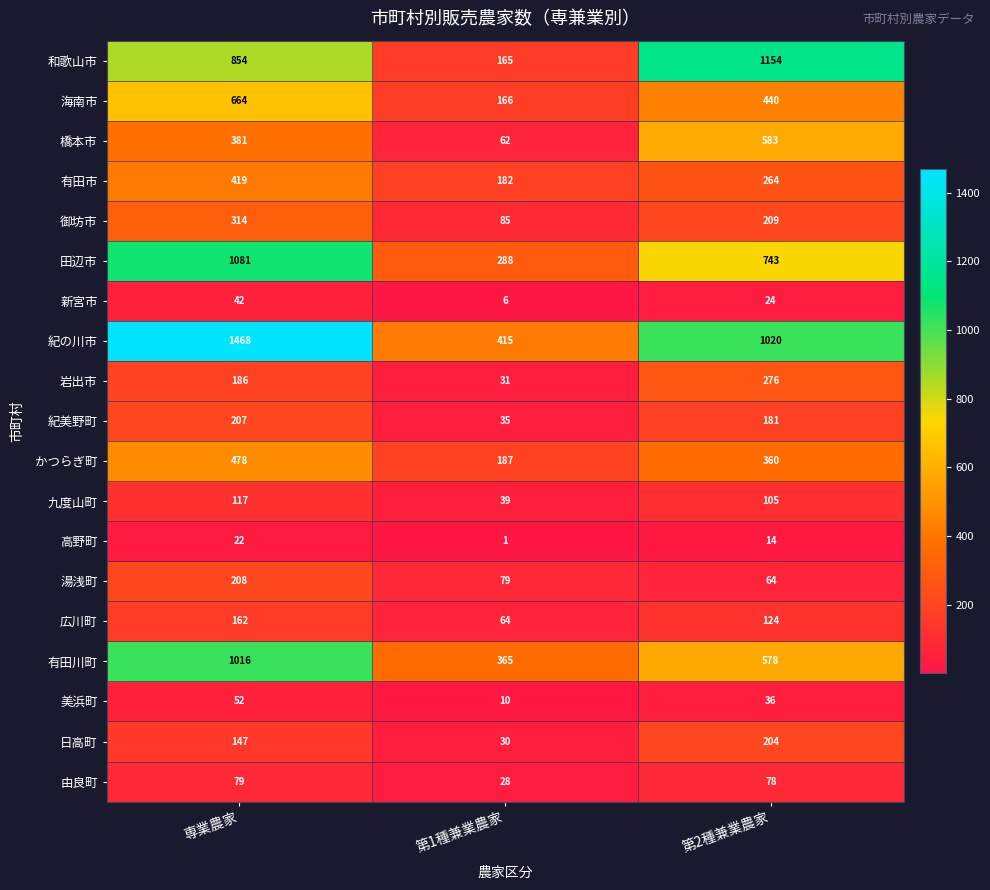

What is the average value of the 岩出市 series?

164